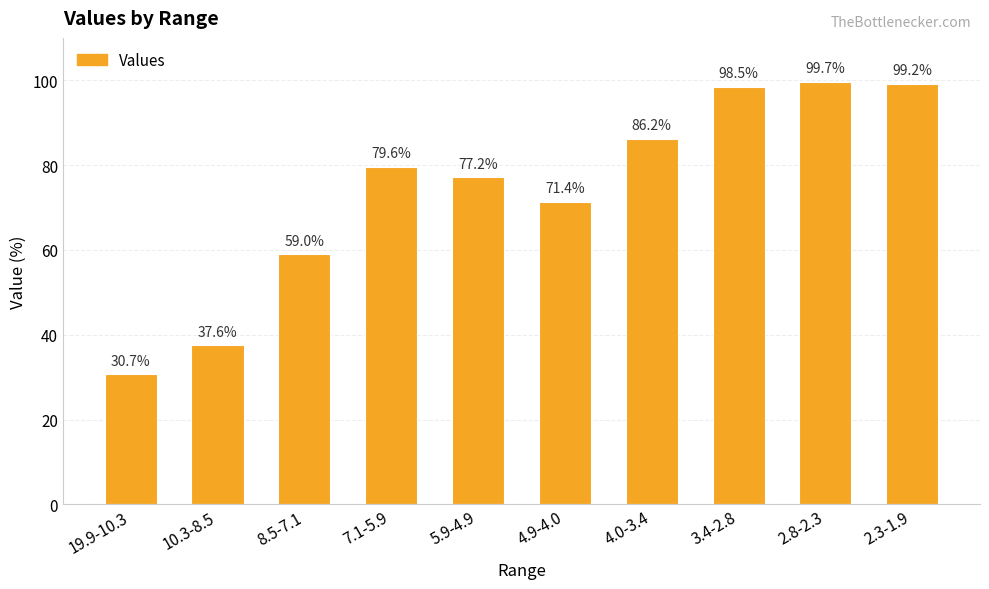

Is it true that the value at 2.3-1.9 is 160.0?

False